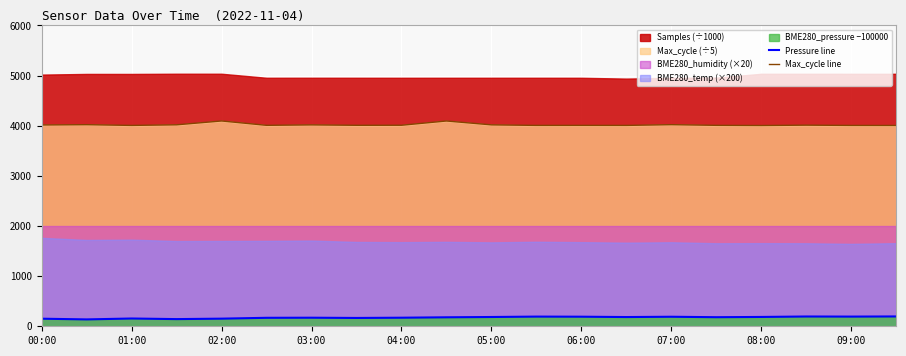

What is the total value across all series at 19?

4201.0